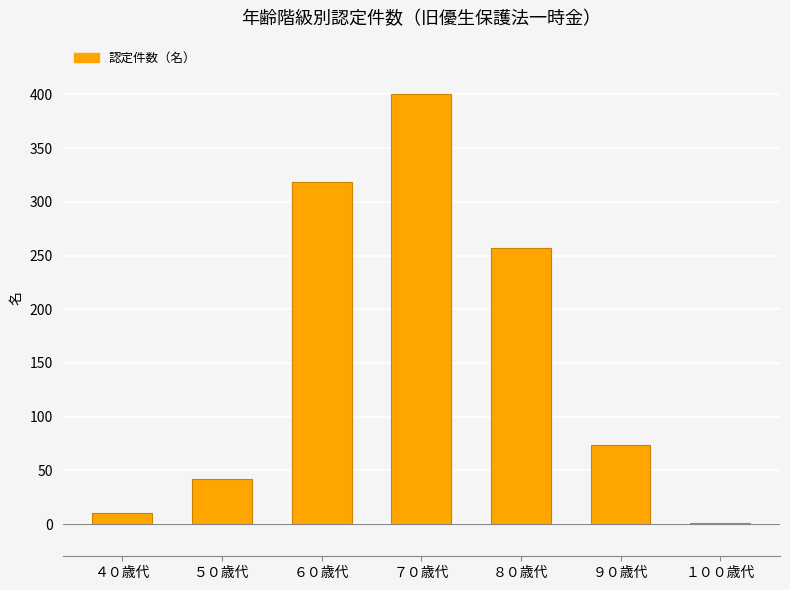

What is the greatest value displayed?

400